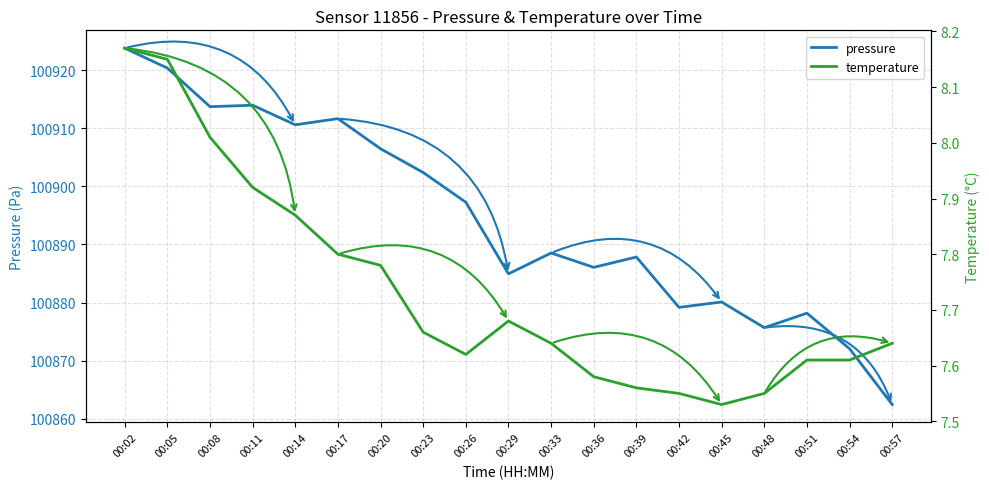

What is the maximum value for temperature?

8.2